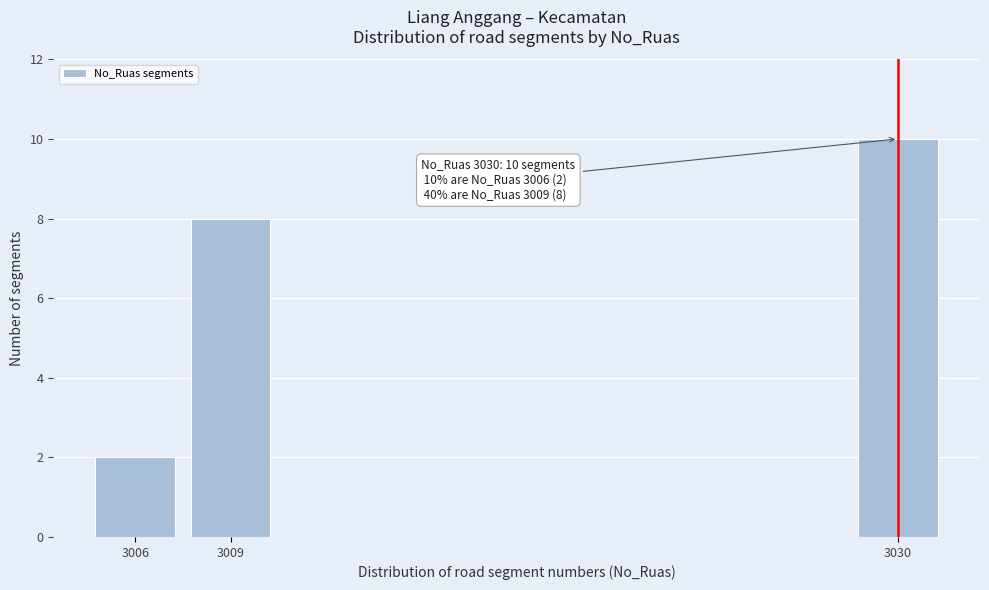

Reading left to right, extract all data points from this chart.

3006=2	3009=8	3030=10